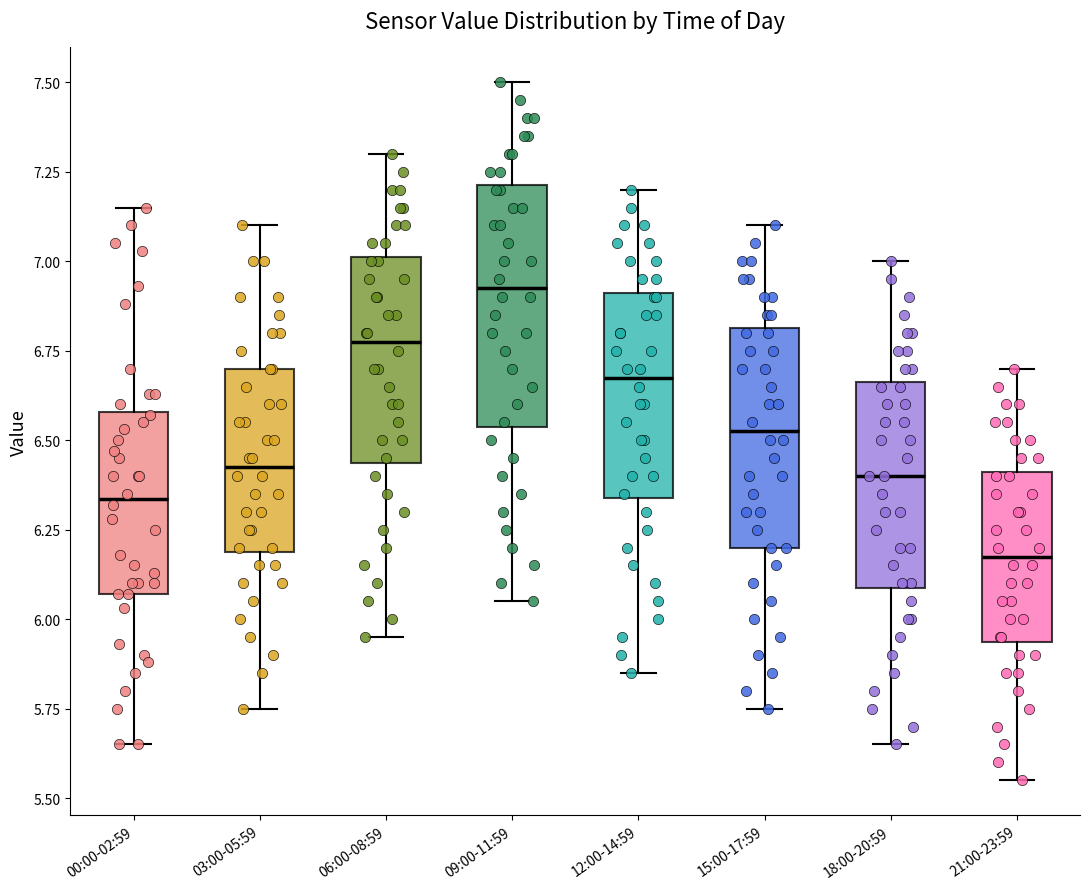

Where is the upper edge of the box for 18:00-20:59 on the y-axis? The values are not printed on the chart, so give them approximately, as read against the axis.

6.65